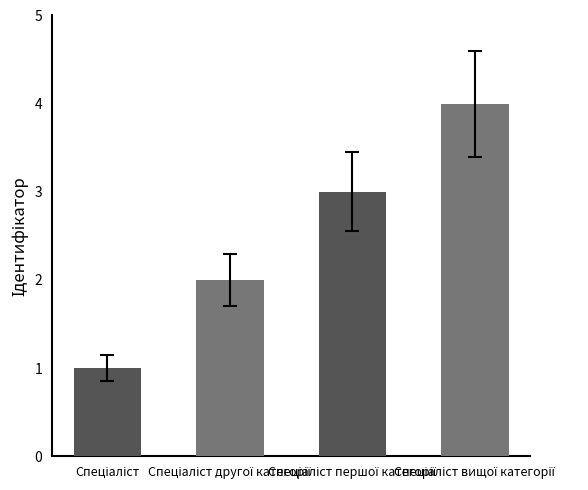

What is the difference between the maximum and minimum values?

3